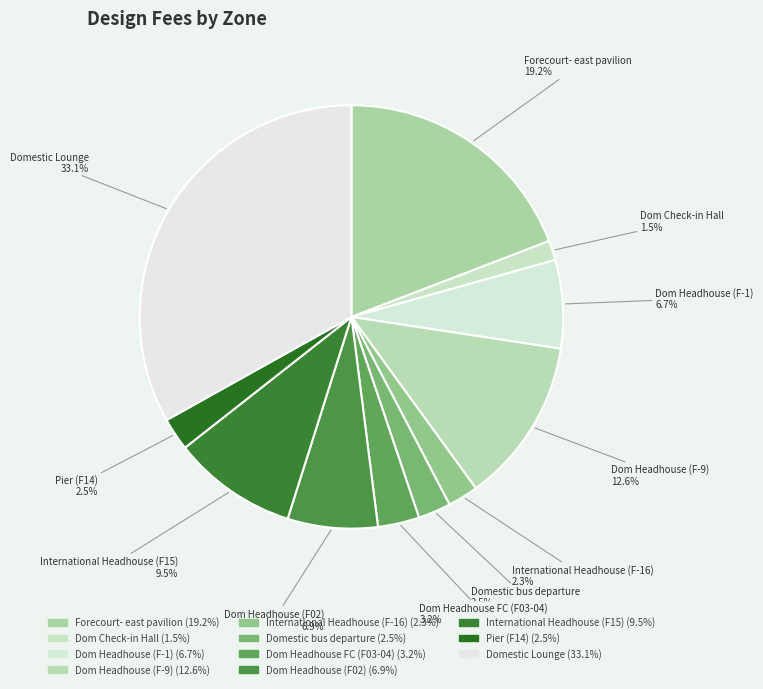

What is the smallest slice in the pie chart?

Dom Check-in Hall